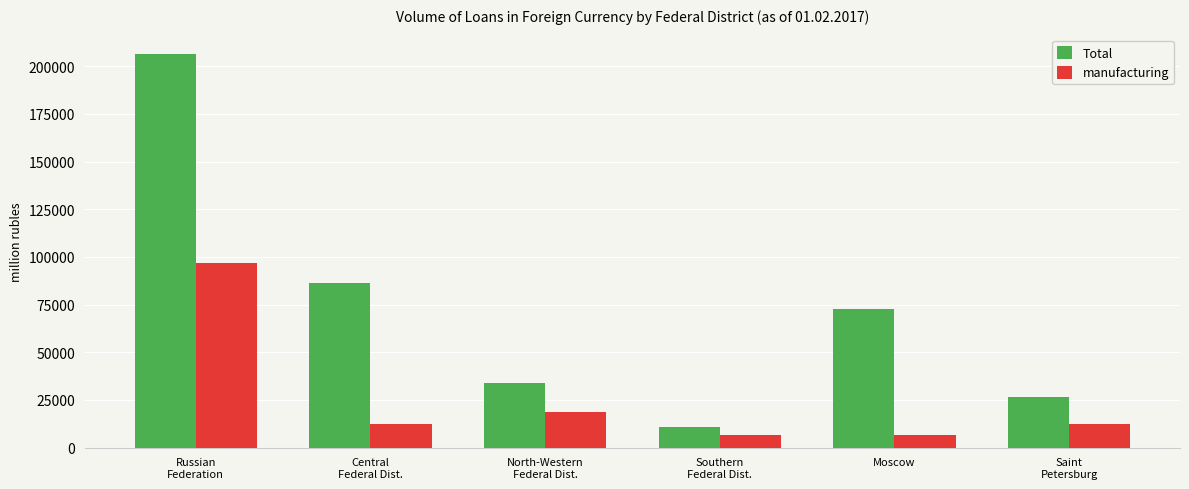

Which series changed the most between Central
Federal Dist. and Southern
Federal Dist.?

Total